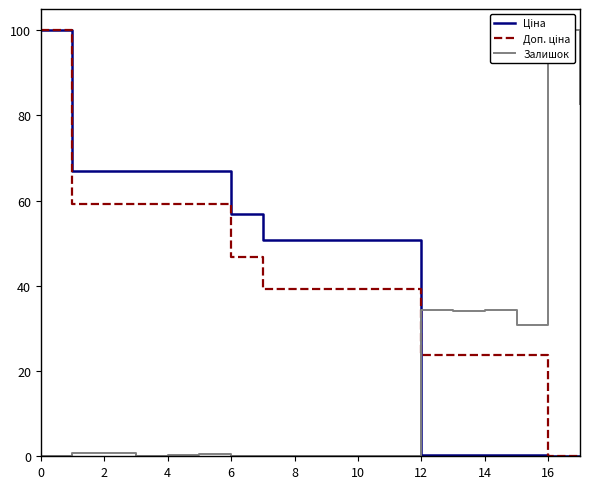

What is the difference between the second highest and minimum values in the Доп. ціна series?

59.3